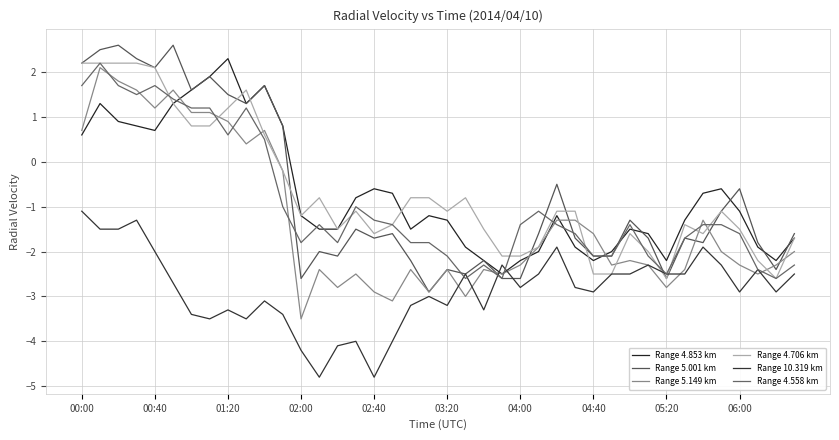

What is the average value of the Range 5.001 km series?

-0.8